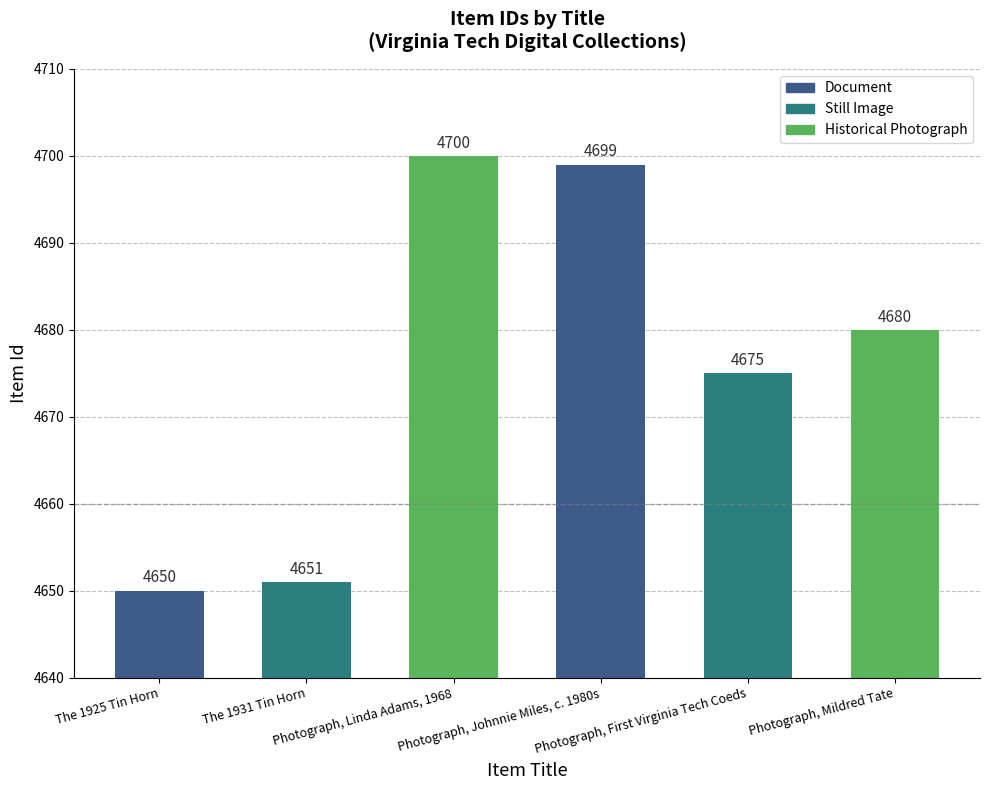

How many distinct data groups are displayed?

1